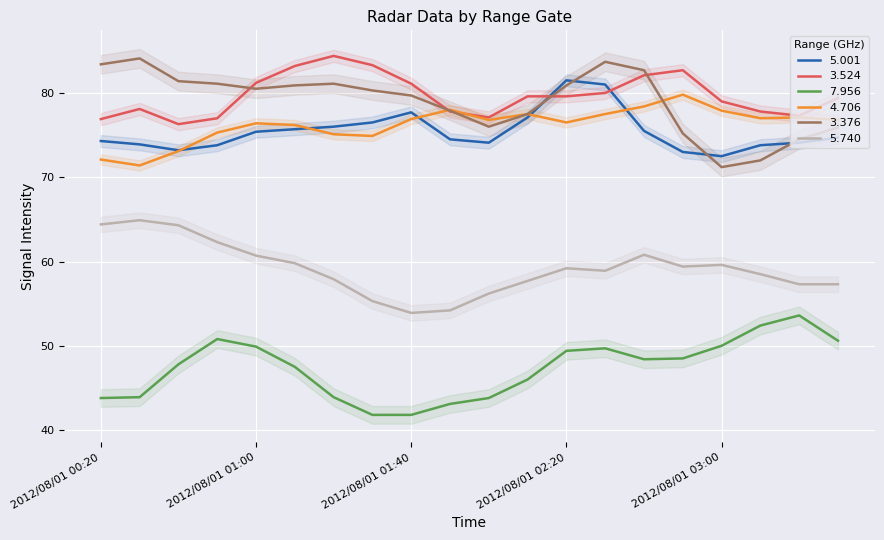

What is the sum of the 5.740 values at 2012/08/01 01:00 and 2012/08/01 02:40?

121.5